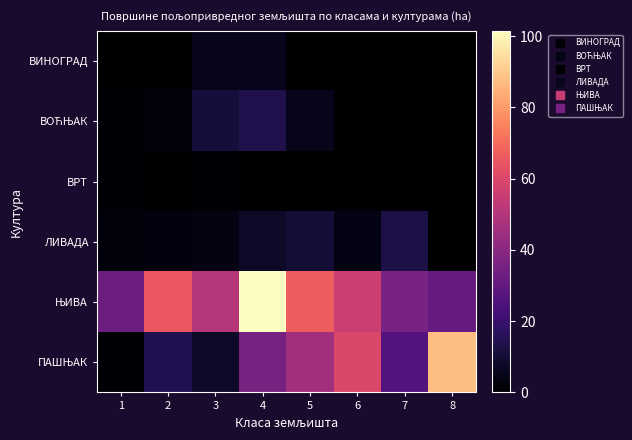

Rank the series at 1 from lowest to highest value.

ВИНОГРАД, ВРТ, ВОЋЊАК, ПАШЊАК, ЛИВАДА, ЊИВА